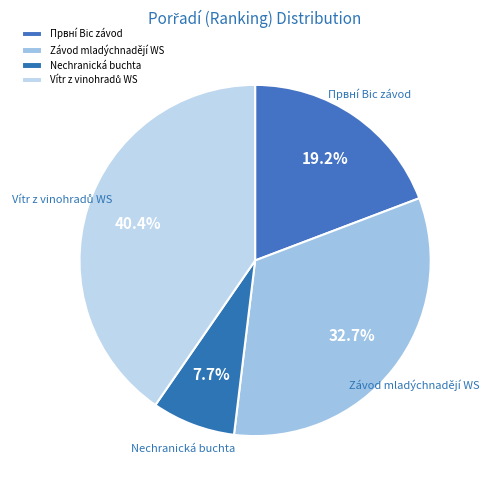

Combined, do Првнí Bic závod and Závod mladýchnadějí WS account for over 50%?

Yes